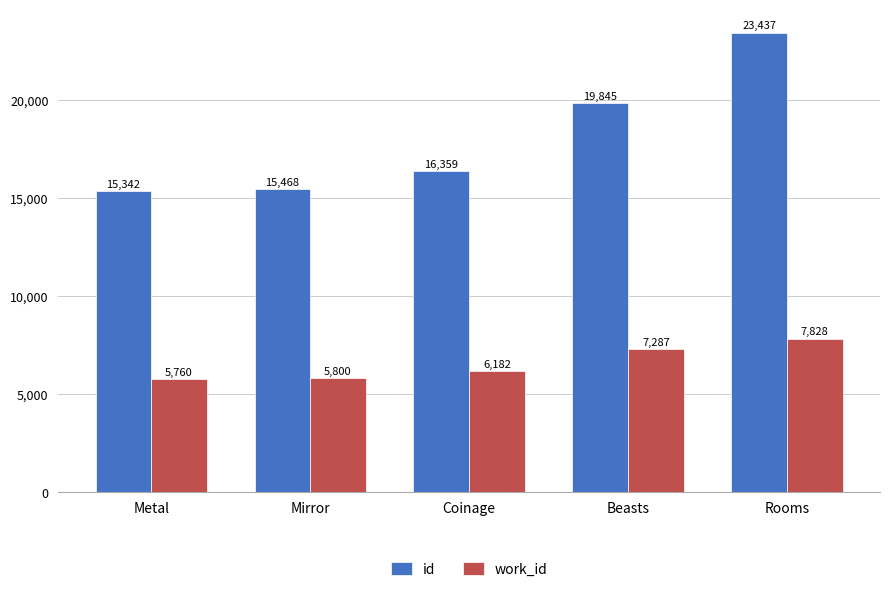

How many values in the id series are below 16359?

2